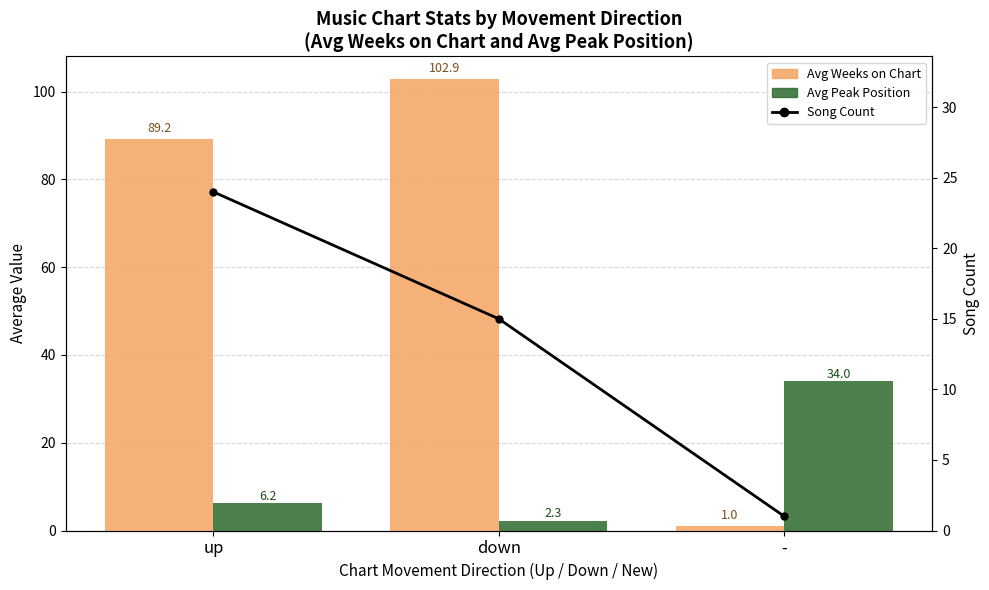

Rank the series by their maximum value, from lowest to highest.

Song Count, Avg Peak Position, Avg Weeks on Chart